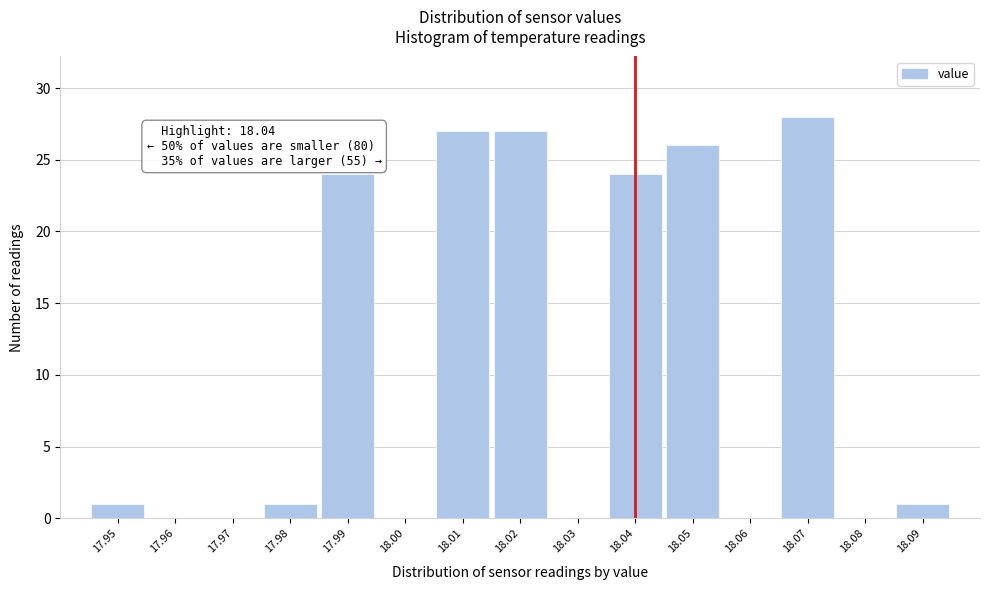

Over which range of the x-axis is the bar tallest?

18.065 to 18.075